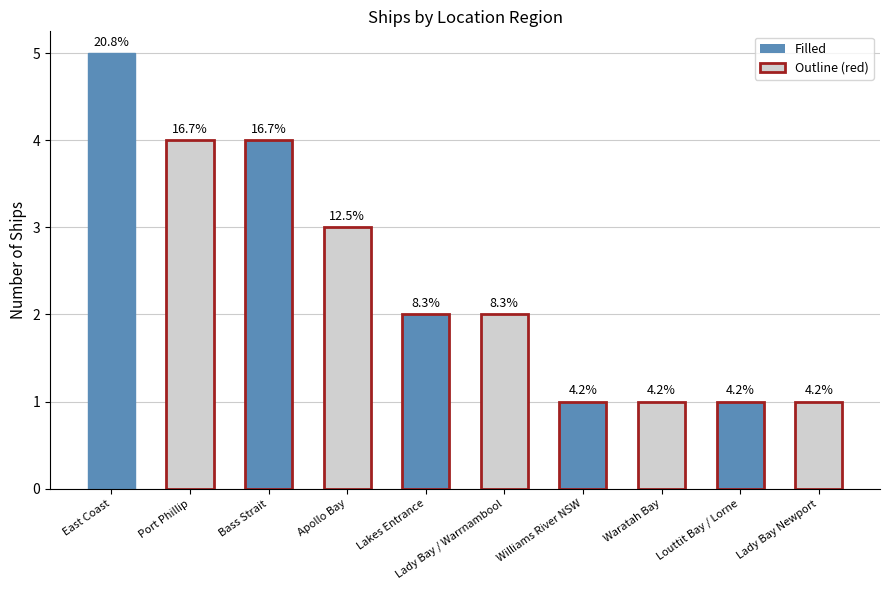

How many bars are there in total?

10